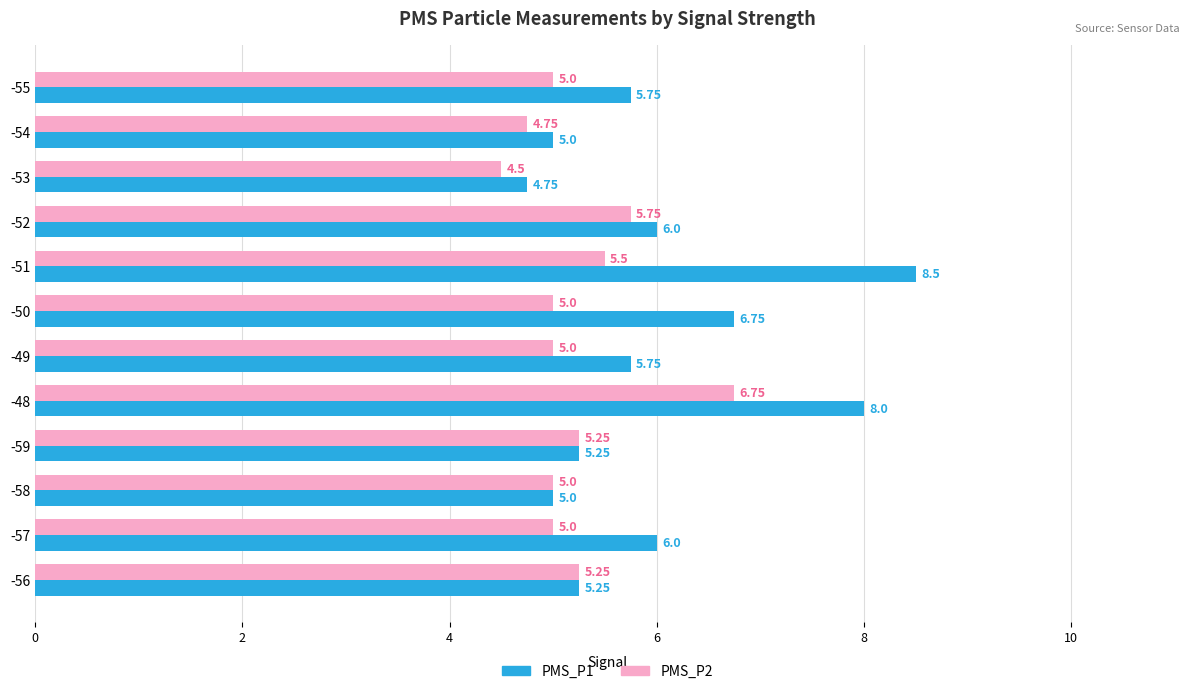

What is the average value of the PMS_P1 series?

6.0